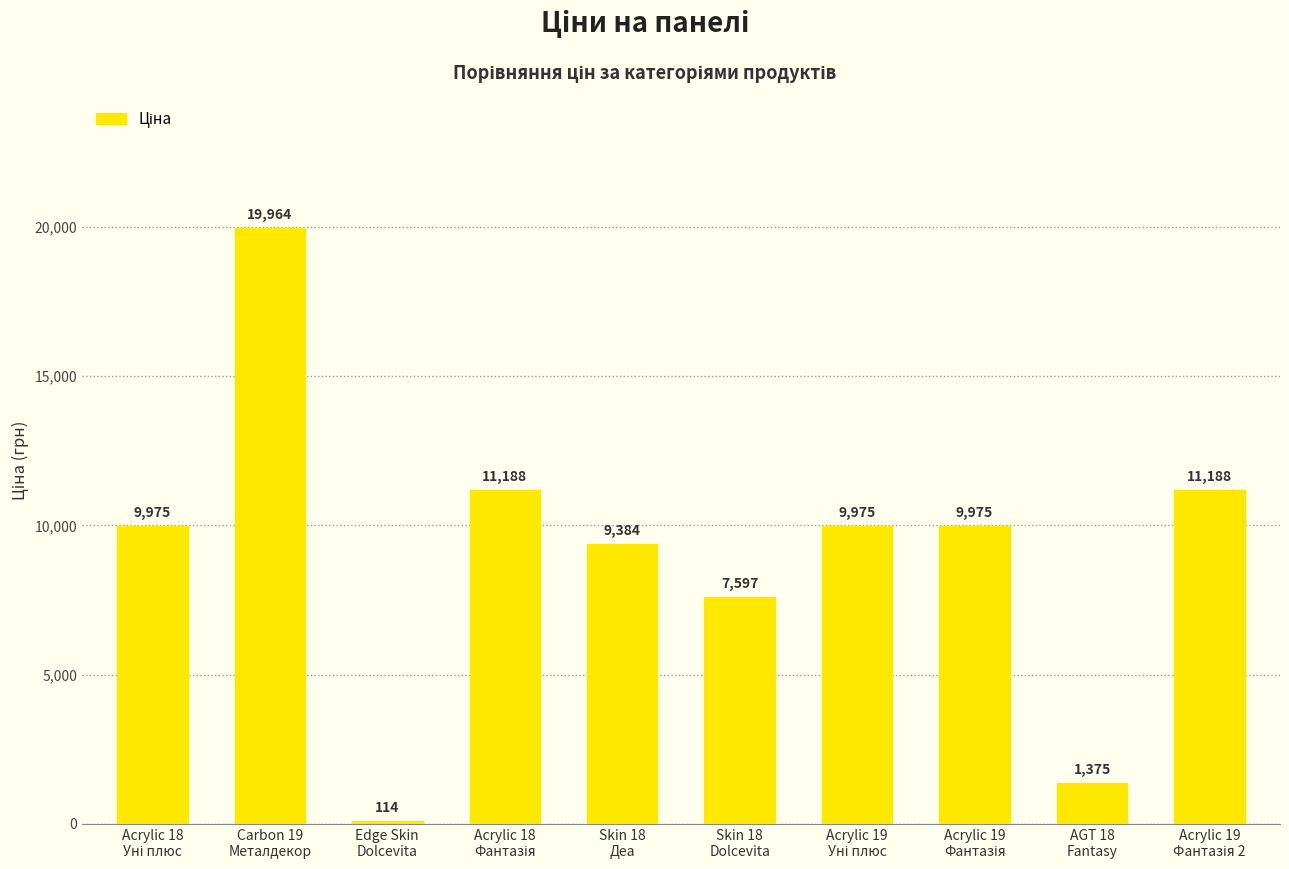

What is the value of the 6th bar from the left?

7596.5